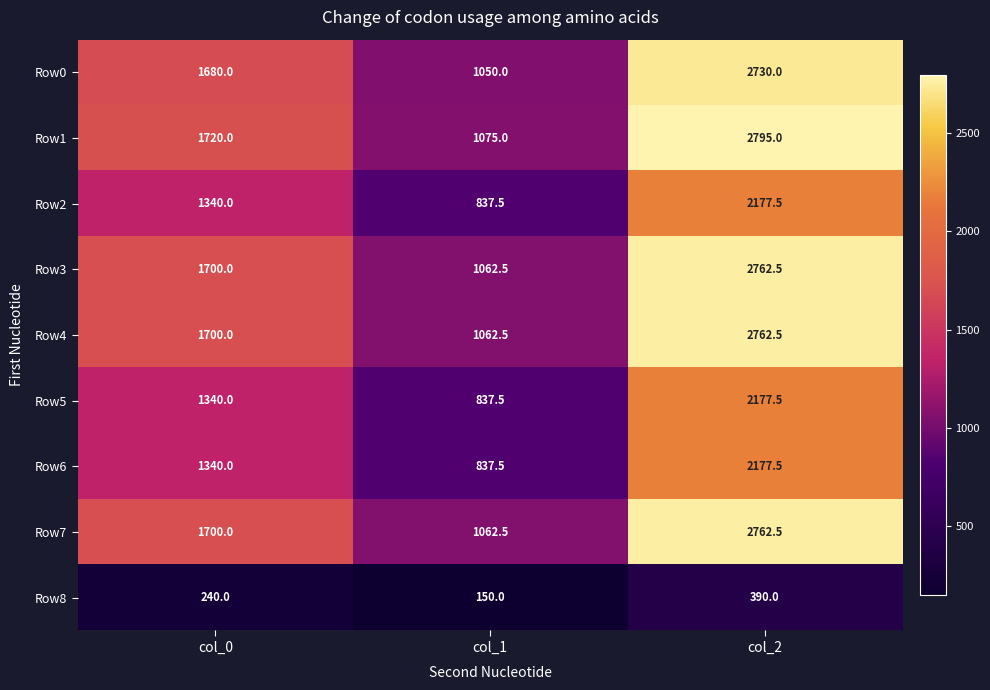

What is the total value across all series at col_0?

12760.0